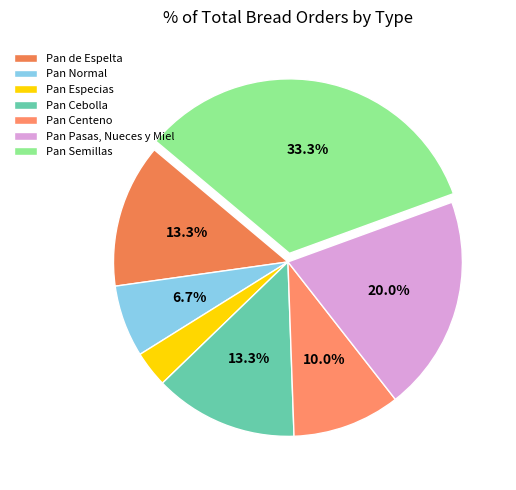

To the nearest percent, what is the difference between the largest and smallest slice percentages?

30%